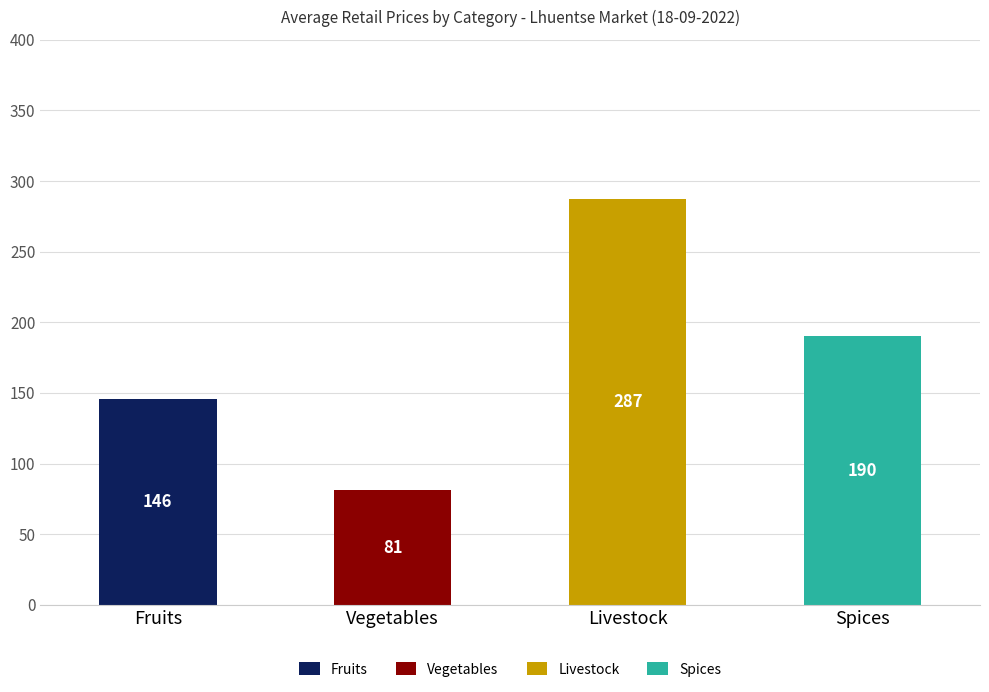

Is the value of Fruits at Livestock greater than the value of Spices at Spices?

No